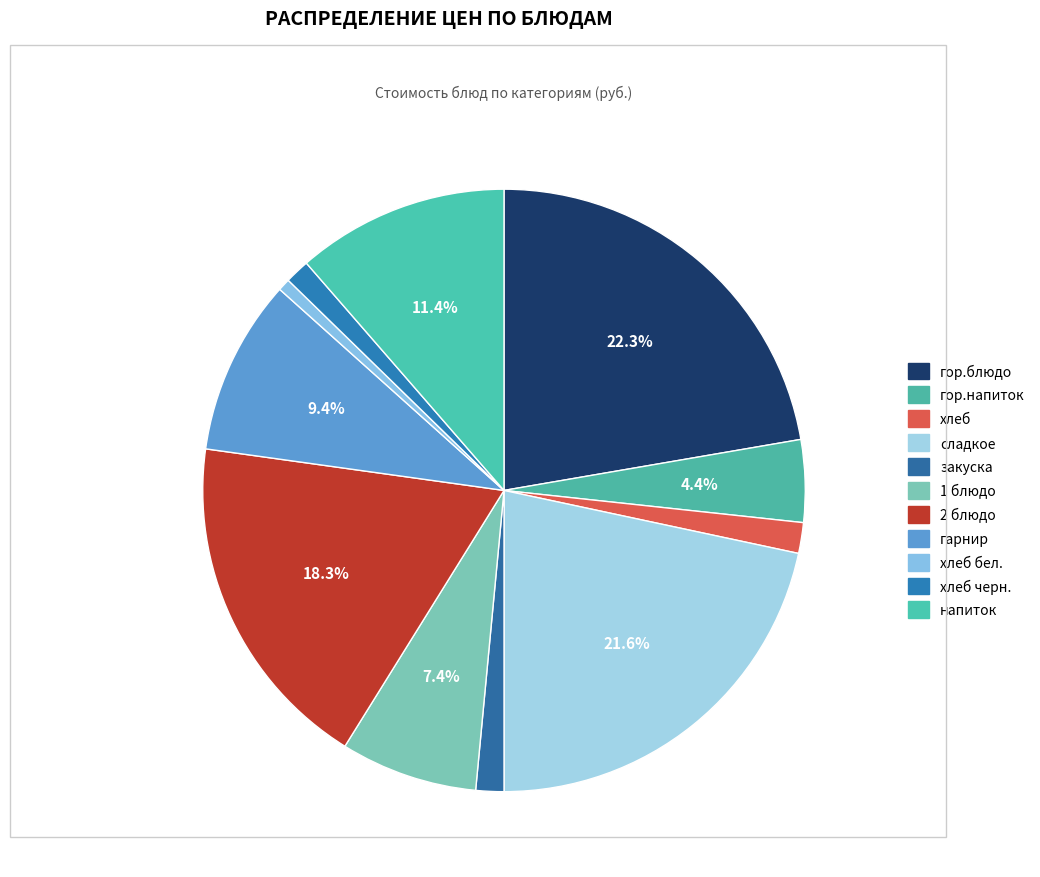

To the nearest percent, what is the combined percentage of сладкое and хлеб черн.?

23%